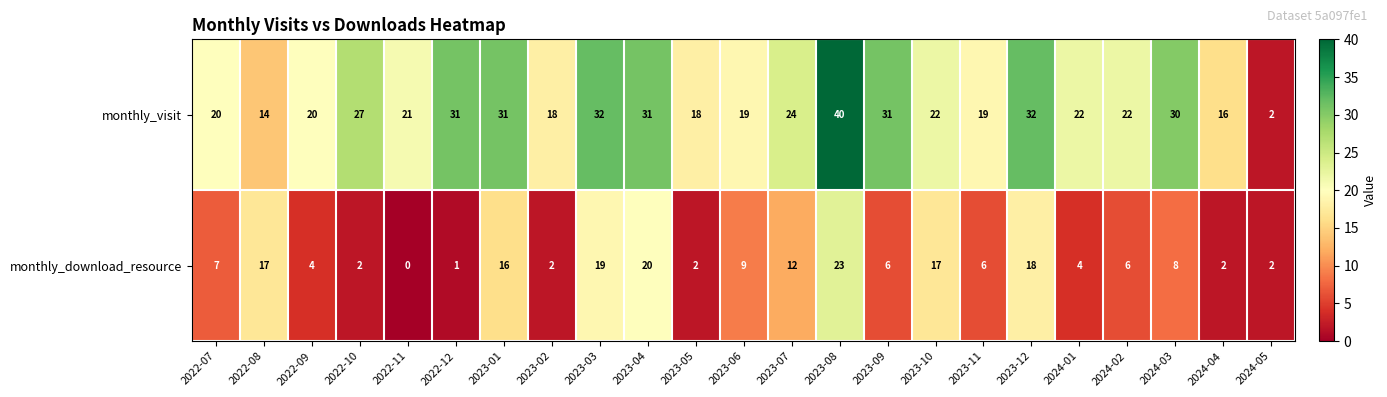

What is the sum of the monthly_download_resource values at 2024-03 and 2022-11?

8